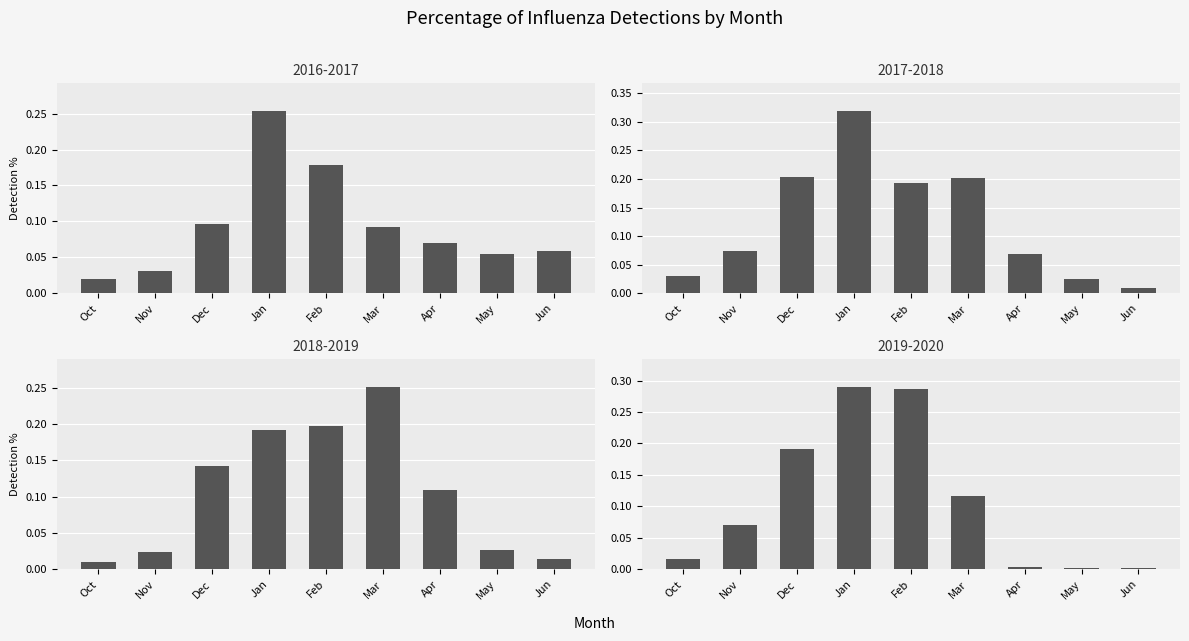

Which series has the largest total across all categories?

2017-2018